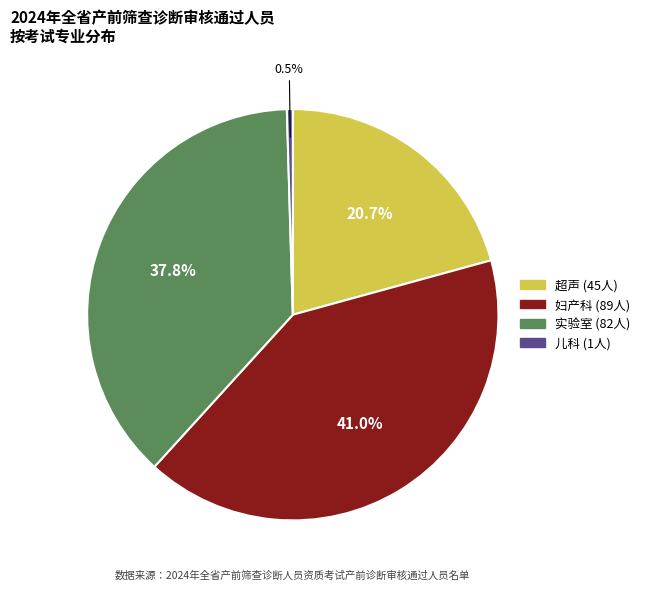

Which category has the smallest portion of the pie?

儿科